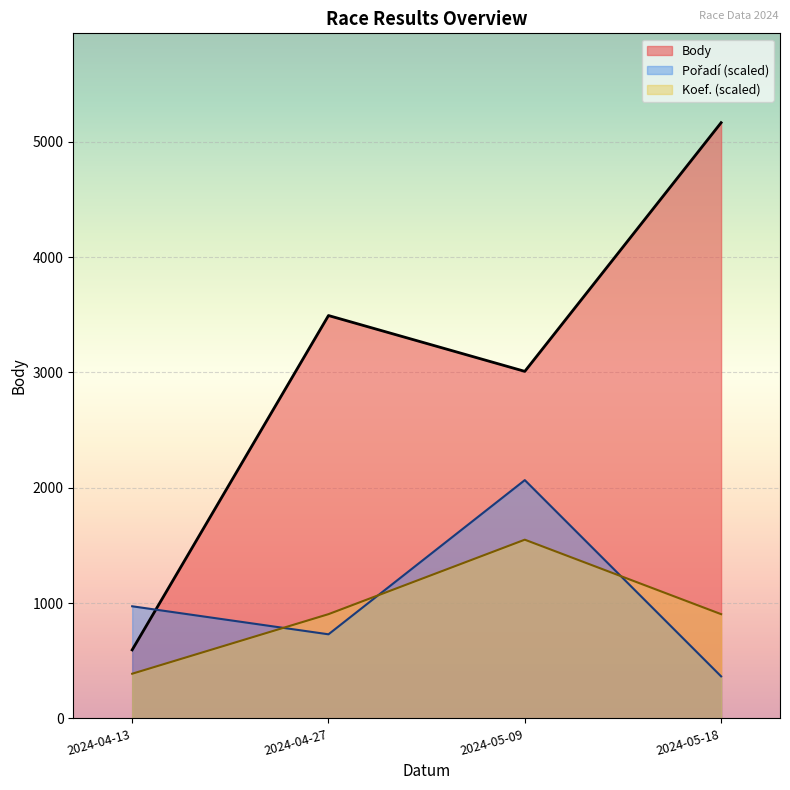

What is the difference between the Koef. (scaled) values at 2024-04-13 and 2024-05-09?

1162.1